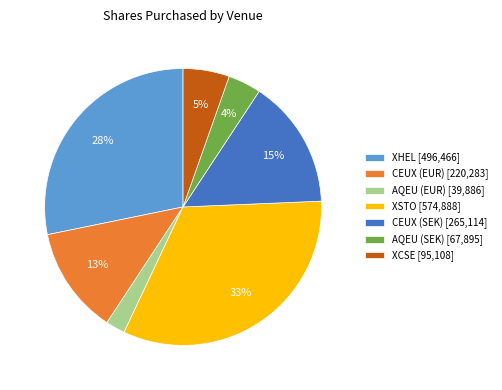

Is there a majority slice in this chart?

No